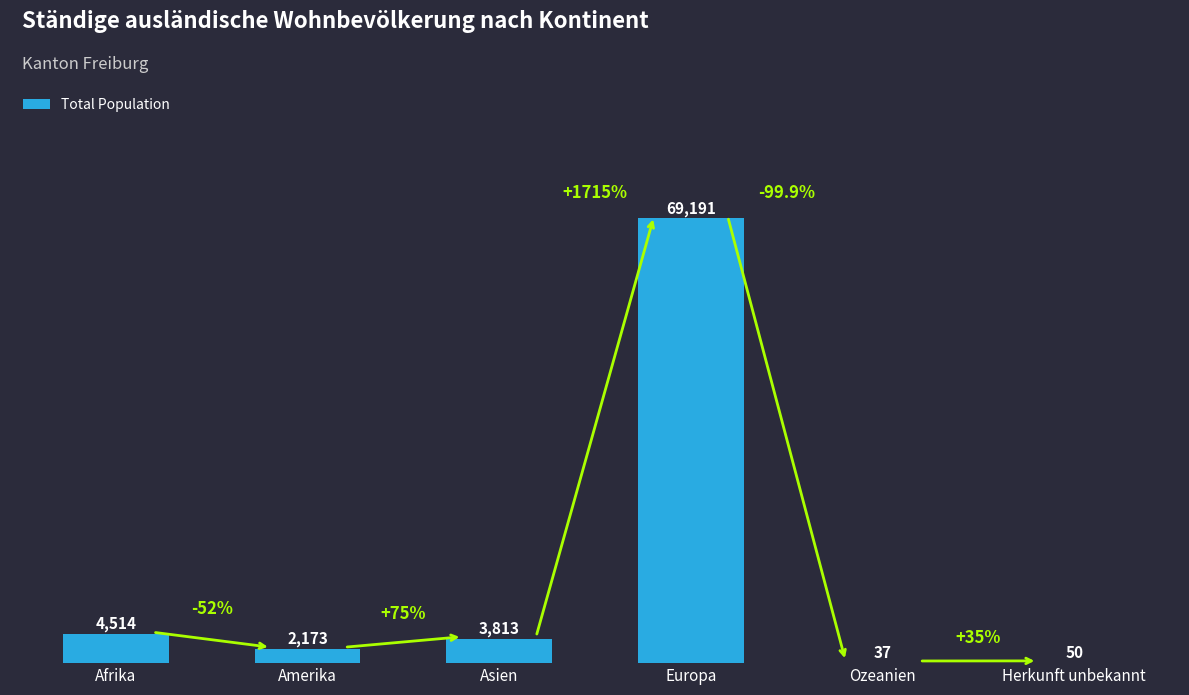

Which category has the highest value across all series?

Europa